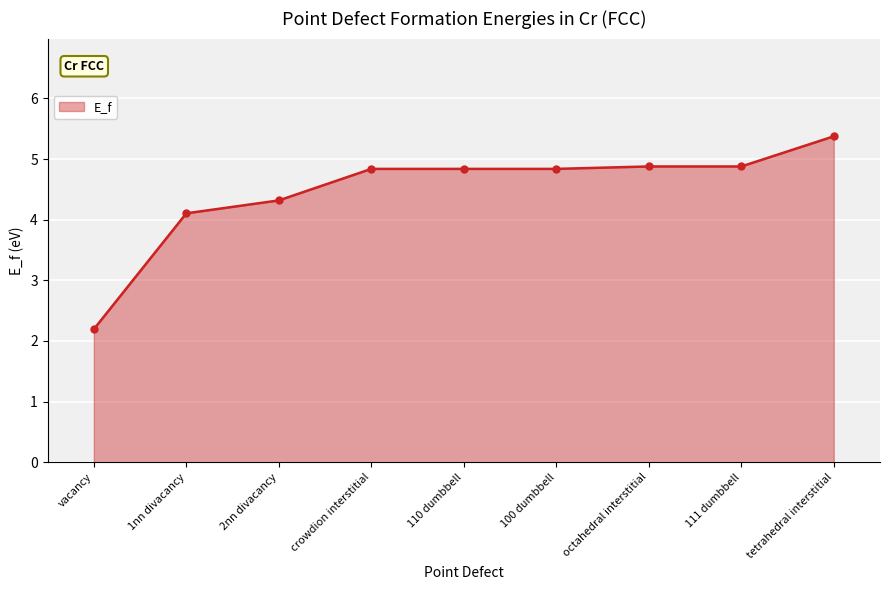

True or false: the data shows 2.2 at vacancy.

True